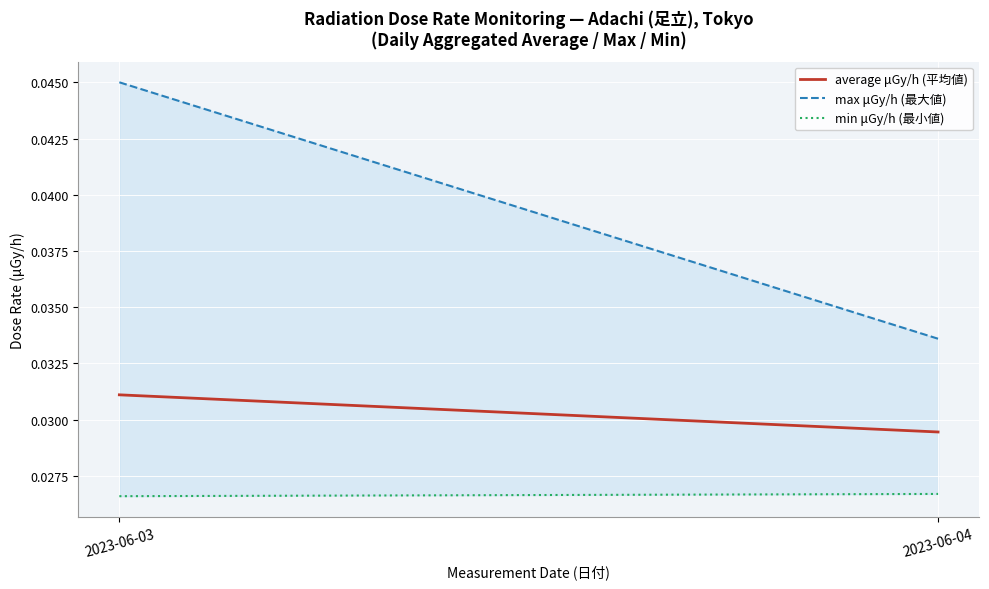

What is the total value across all series at 2023-06-04?

0.1